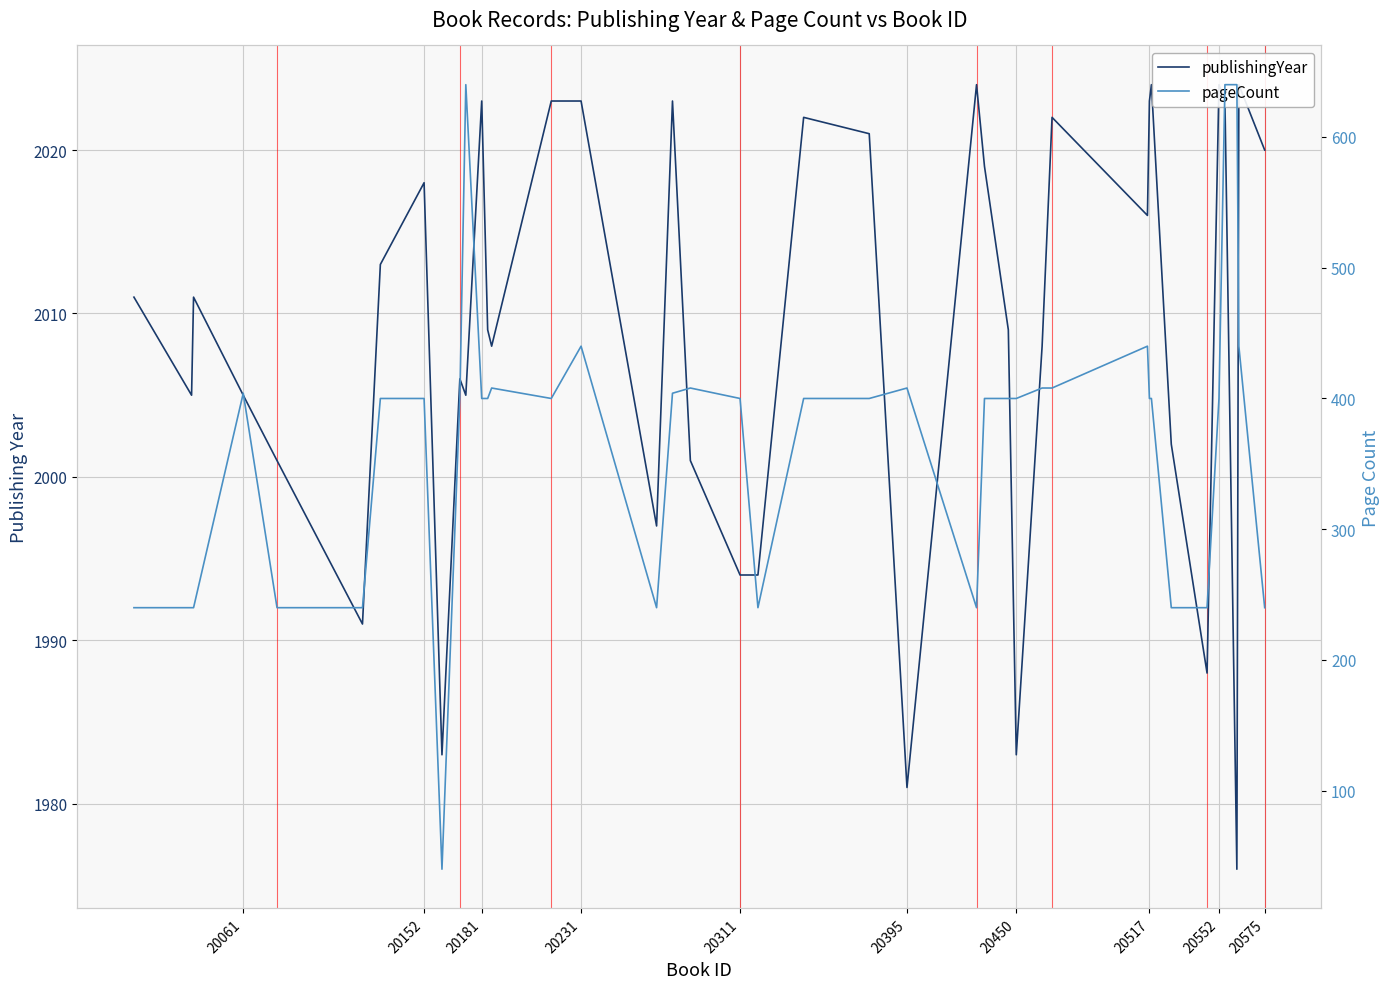

What is the difference between the maximum and minimum values in the publishingYear series?

48